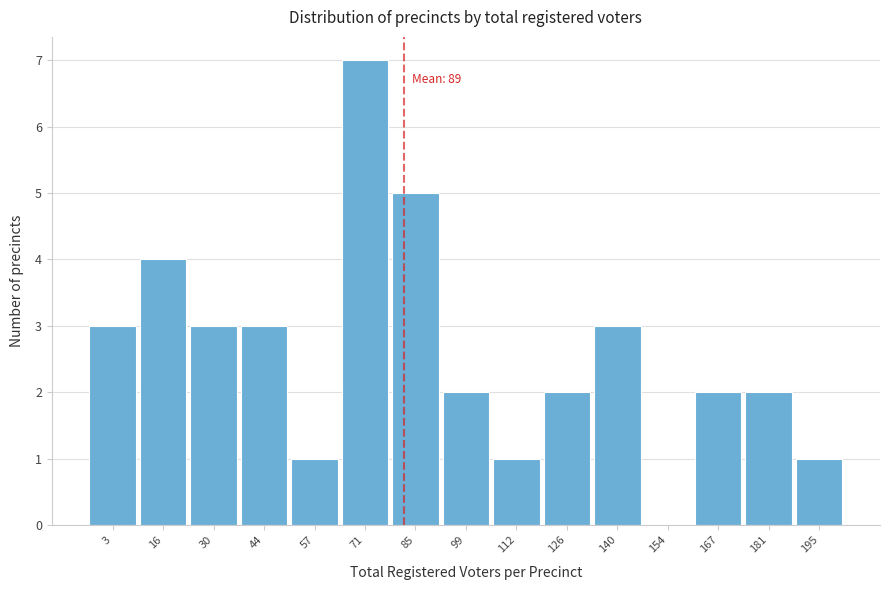

Reading left to right, list all the values displayed in this chart.

3=3	16=4	30=3	44=3	57=1	71=7	85=5	99=2	112=1	126=2	140=3	154=0	167=2	181=2	195=1